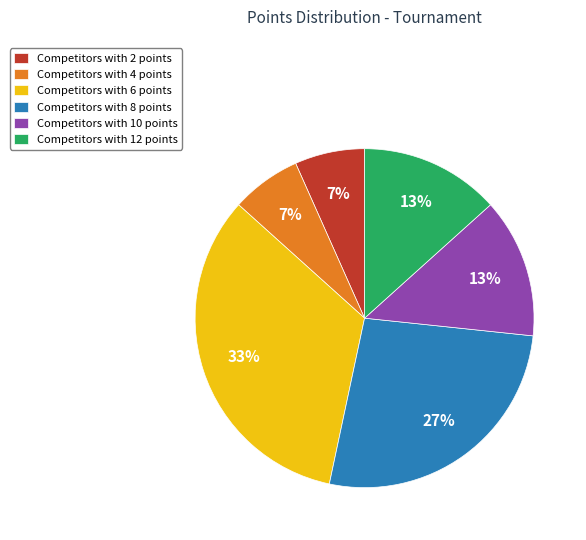

Is the sum of Competitors with 12 points and Competitors with 6 points greater than half?

No